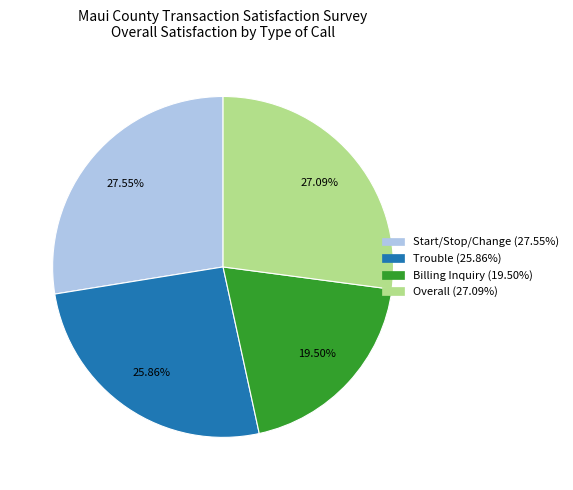

Which slice is the smallest?

Billing Inquiry